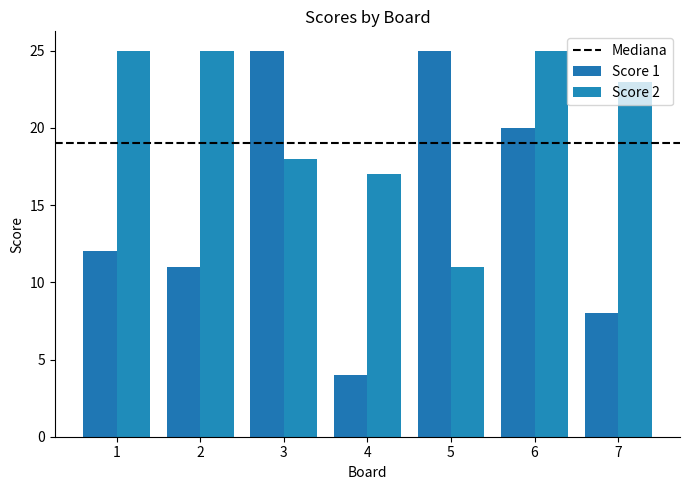

At which label does Score 2 first exceed 23?

1